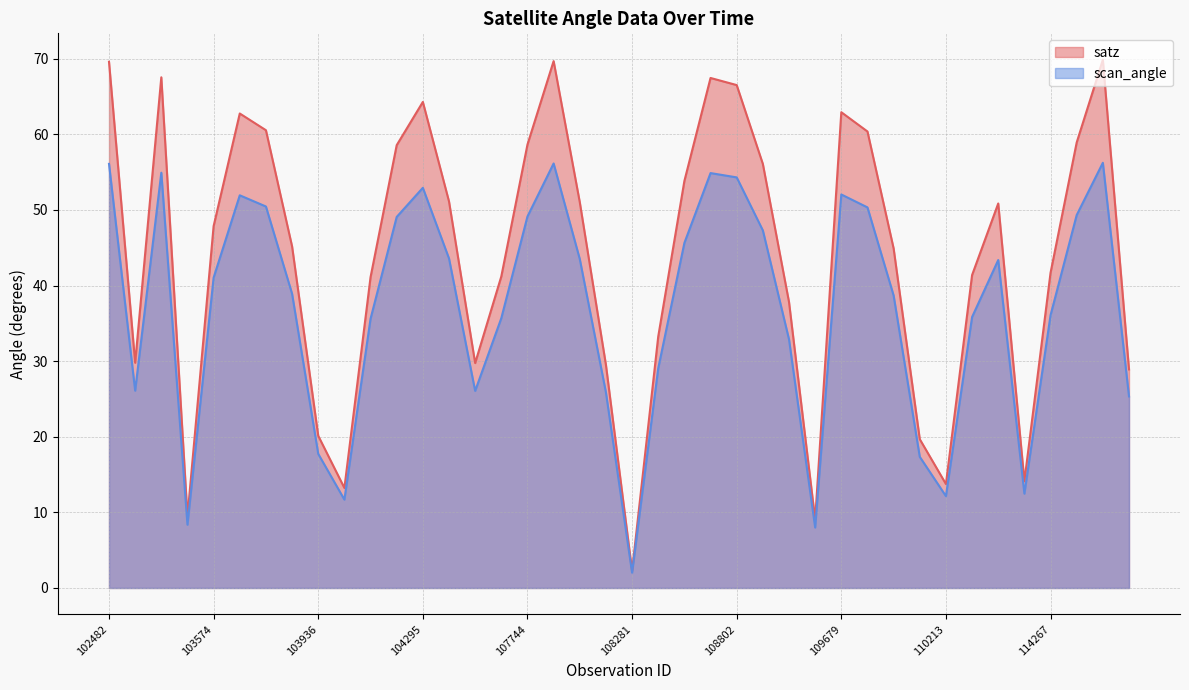

Is the value of scan_angle at 108645 greater than the value of satz at 107744?

No